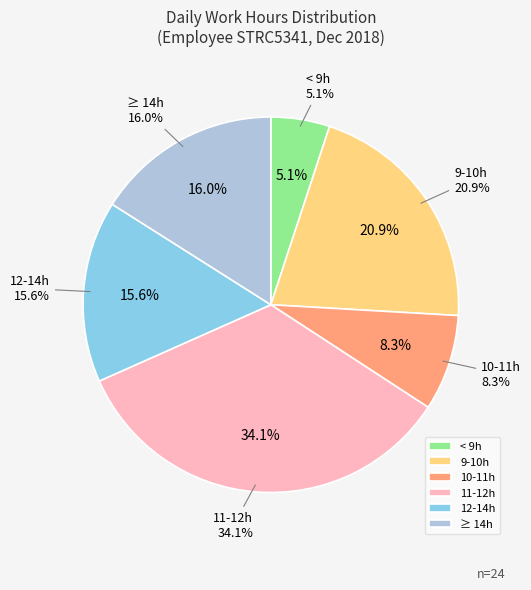

Does 12 represent more than half of the total?

No